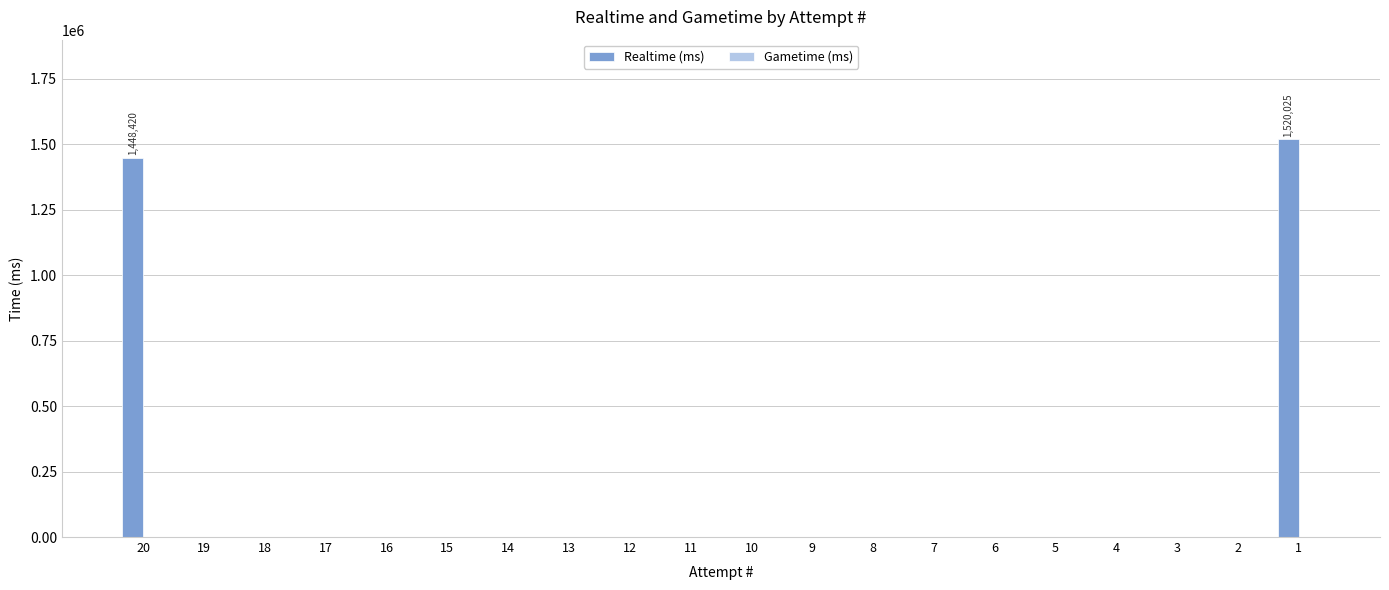

What is the sum of all values?

2968445